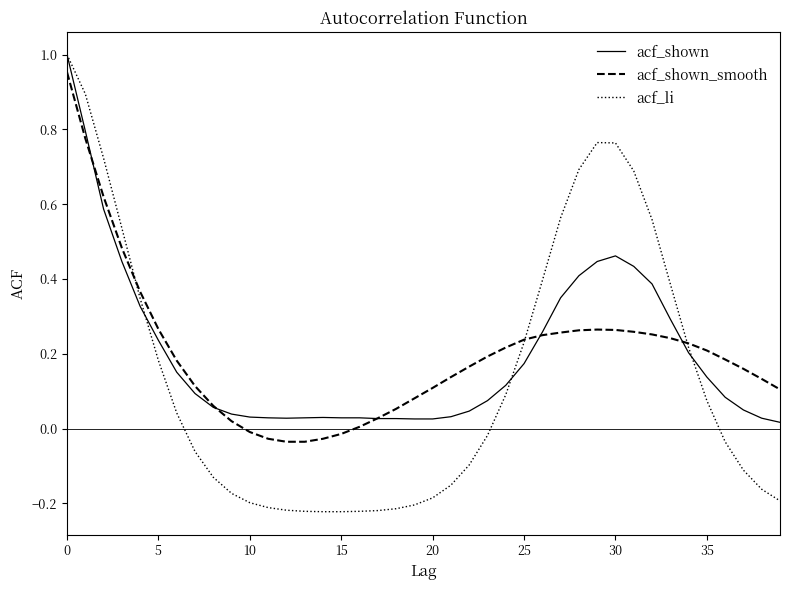

The value of acf_shown_smooth at 35 is 0.2. True or false?

True